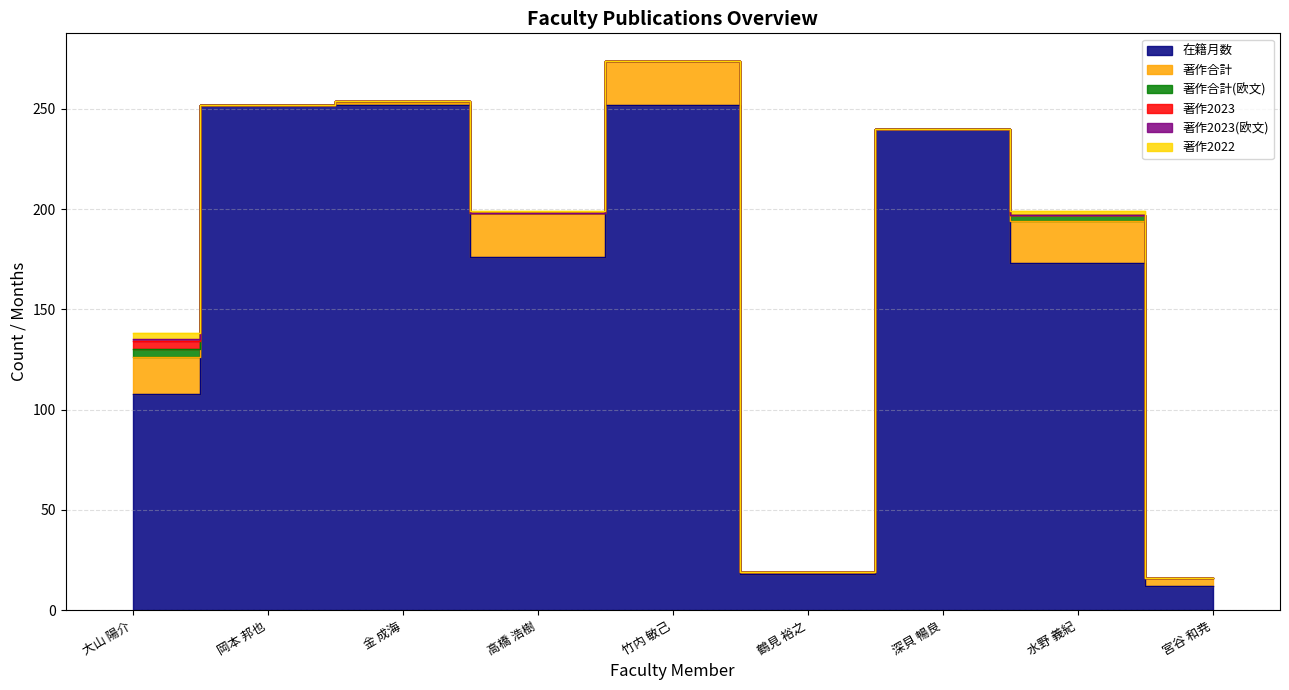

What position from the left is 水野 義紀?

8